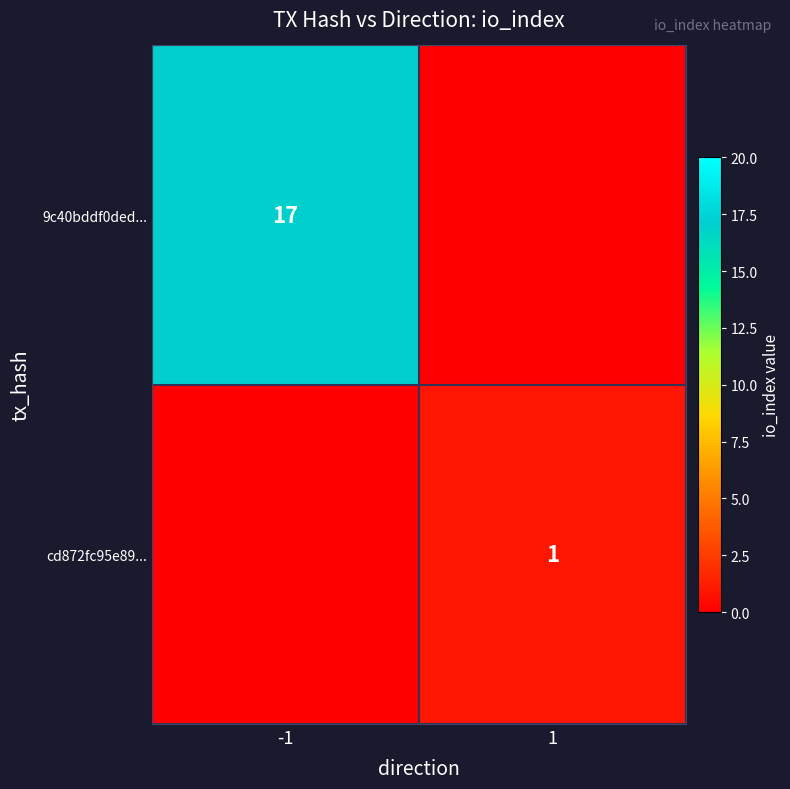

Is the value of cd872fc95e89... at 1 greater than the value of 9c40bddf0ded... at -1?

No